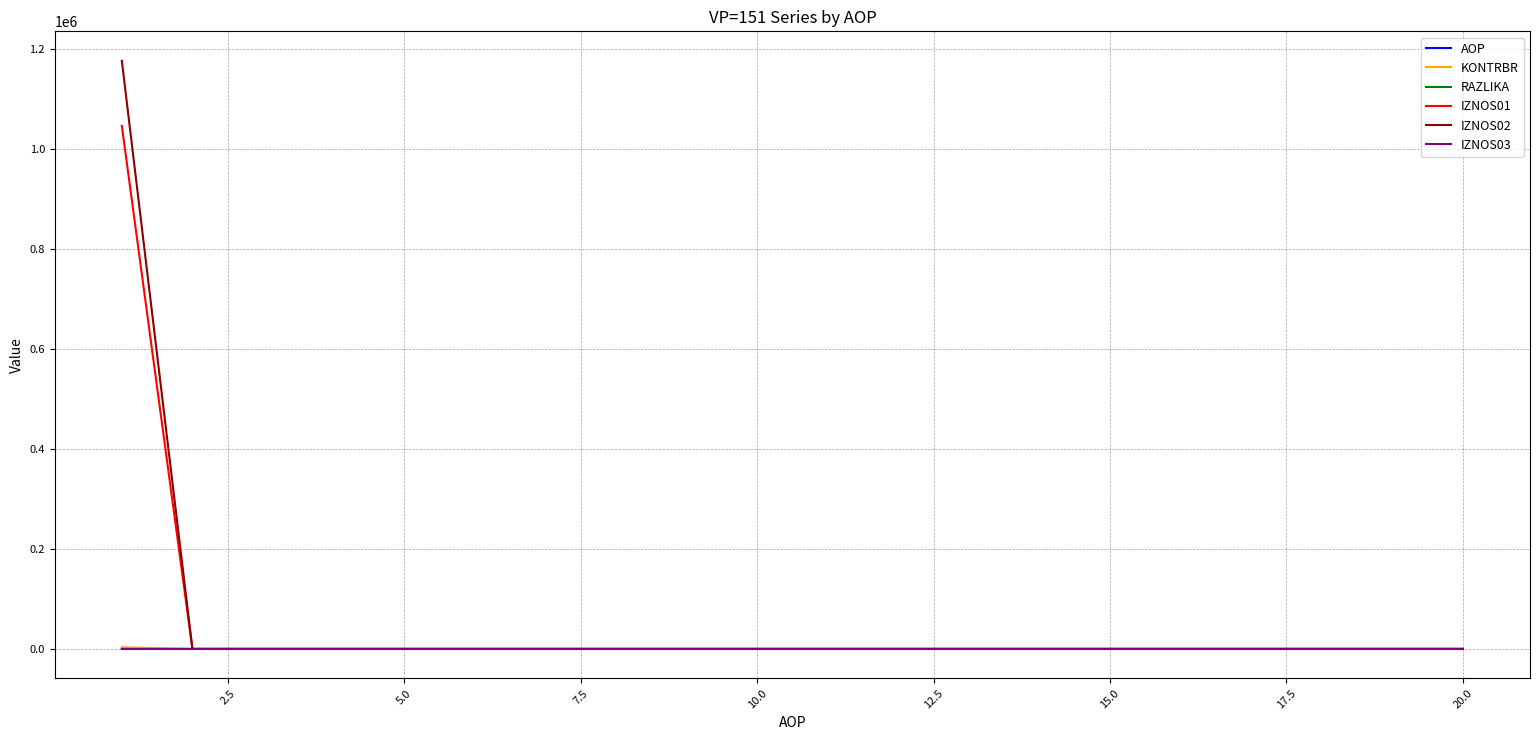

What is the greatest value displayed?

1176385.4